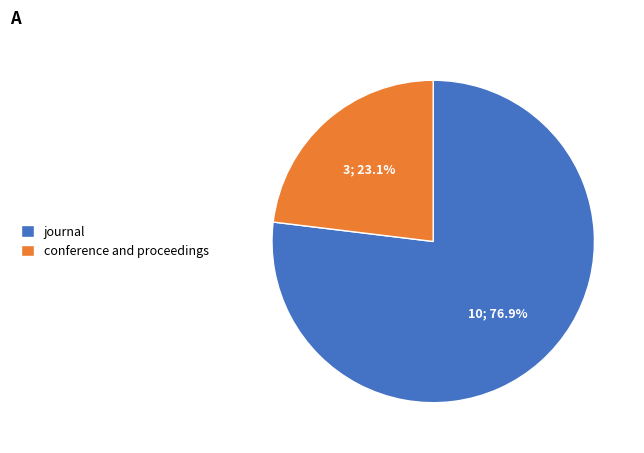

Is the sum of journal and conference and proceedings greater than half?

Yes